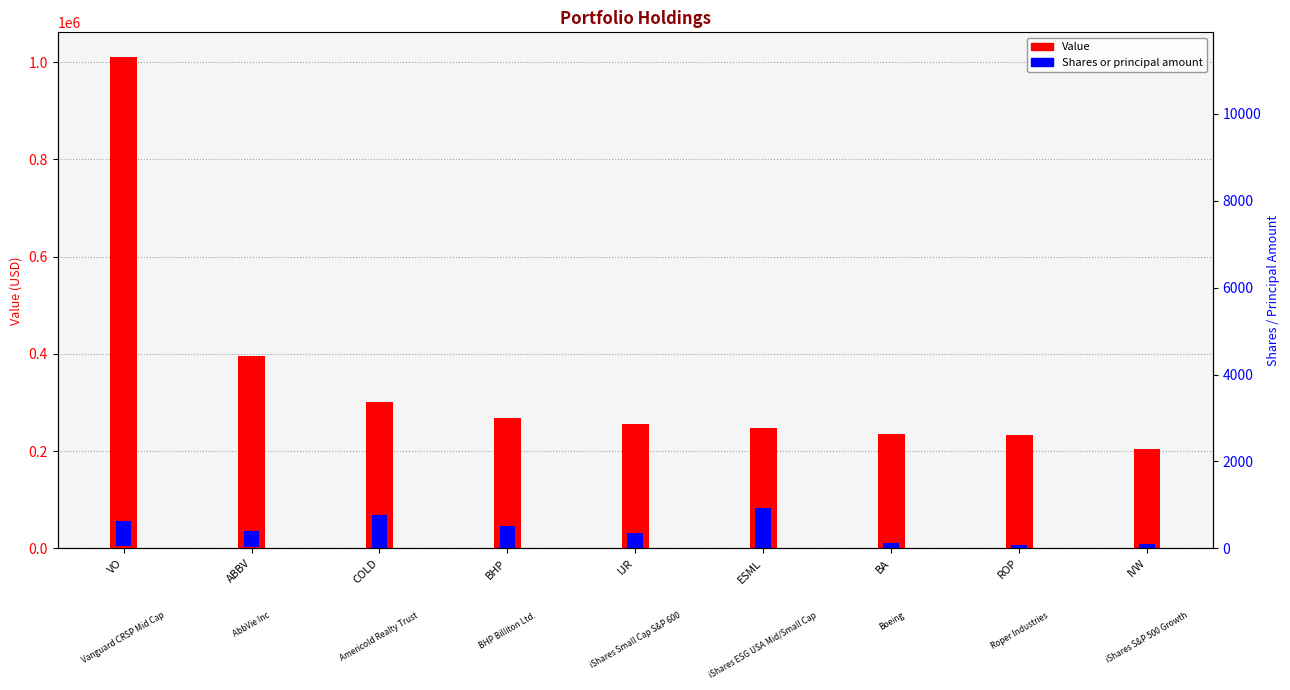

What is the smallest value displayed?

204000